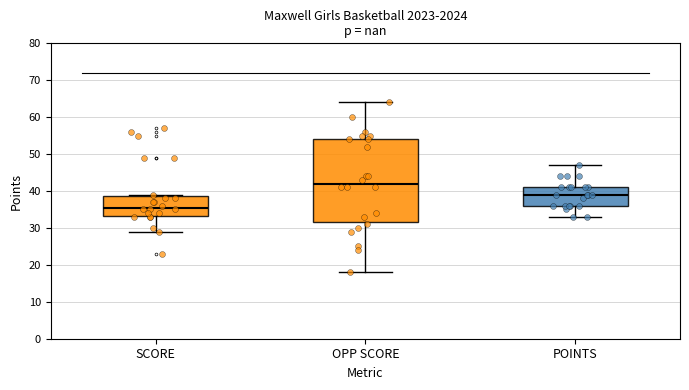

Reading left to right, read every box against the y-axis: the position of its median line, the range the box covers, and the ends of its whiskers. The values are not printed on the chart, so give them approximately, as read against the axis.

SCORE: median 36, box 33 to 39, whiskers 29 to 39
OPP SCORE: median 42, box 32 to 54, whiskers 18 to 64
POINTS: median 39, box 36 to 41, whiskers 33 to 47